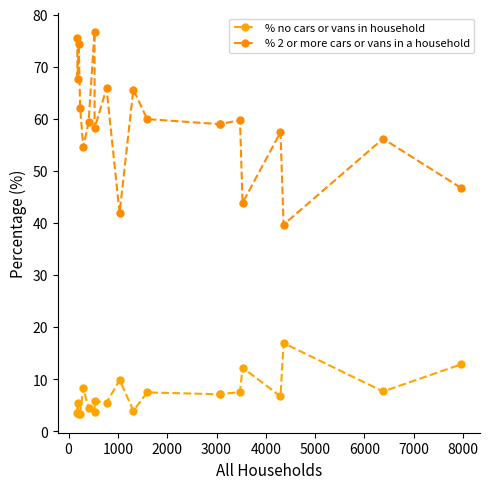

True or false: % no cars or vans in household has more than 1 points higher than both neighbors.

True